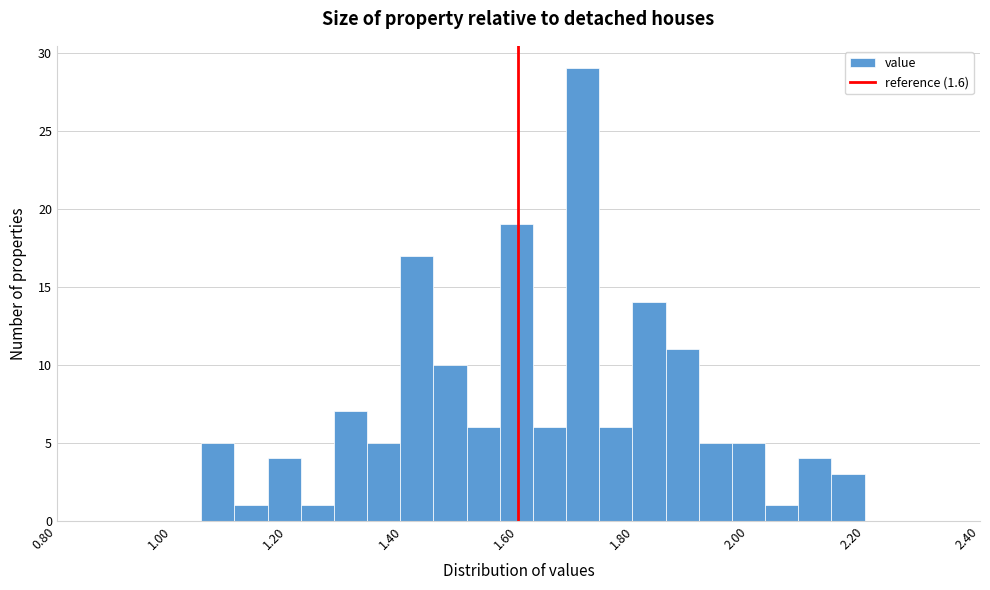

Read against the x-axis, roughly where is the centre of the tallest bar?

1.72